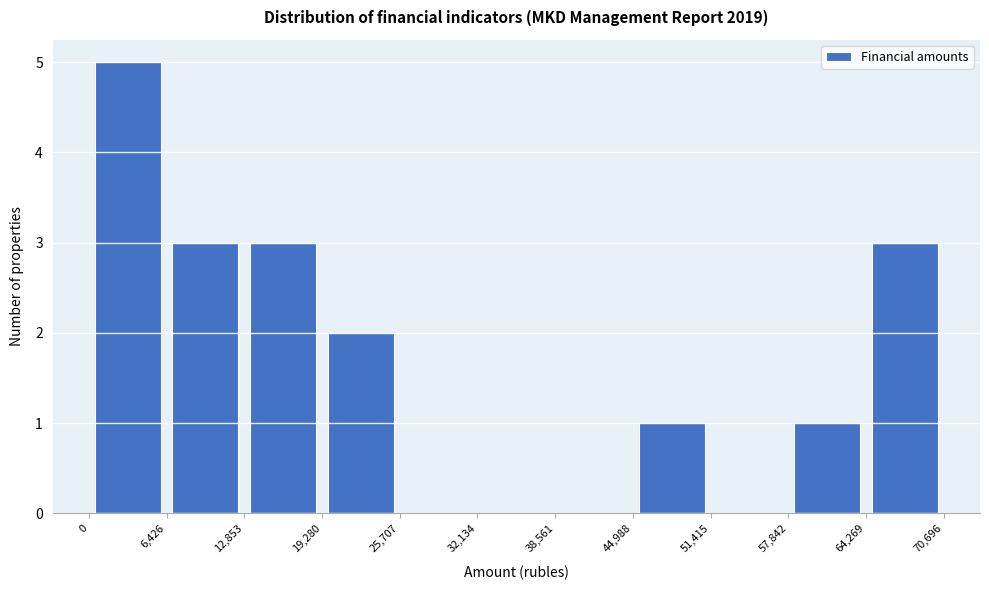

Reading left to right, transcribe this chart: for each bar, give the range it covers on the x-axis and its height. The values are not printed on the chart, so give them approximately, as read against the axis.

0 to 6,426: 5
6,426 to 12,853: 3
12,853 to 19,280: 3
19,280 to 25,707: 2
25,707 to 32,134: 0
32,134 to 38,561: 0
38,561 to 44,988: 0
44,988 to 51,415: 1
51,415 to 57,842: 0
57,842 to 64,269: 1
64,269 to 70,696: 3